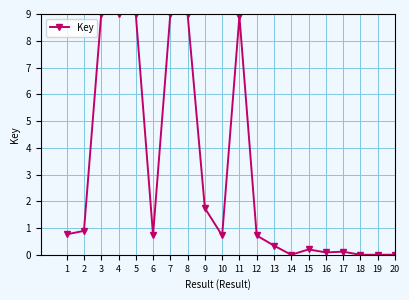

Which has a higher value, 10 or 11?

11